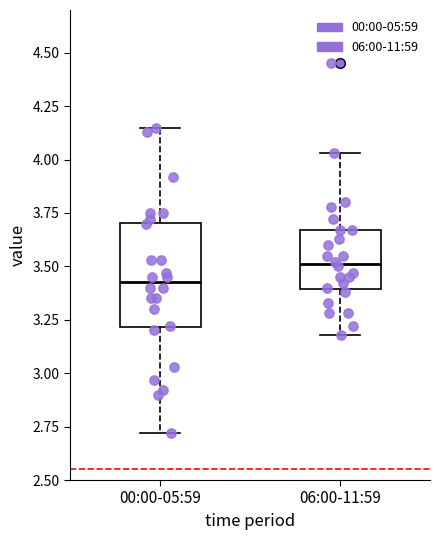

Where does the median line of the box for 06:00-11:59 sit on the y-axis? The values are not printed on the chart, so give them approximately, as read against the axis.

3.50